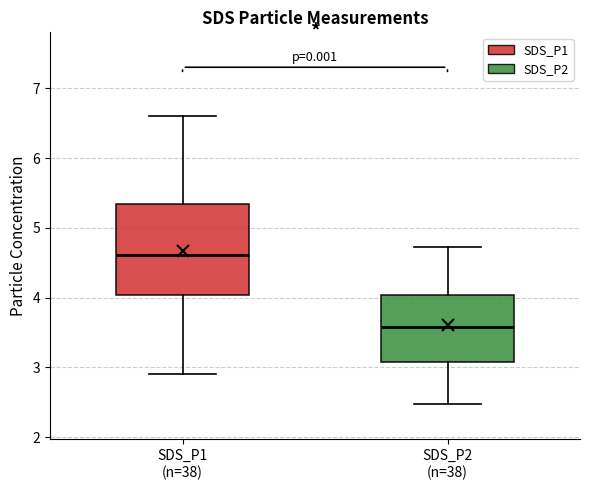

Reading left to right, read every box against the y-axis: the position of its median line, the range the box covers, and the ends of its whiskers. The values are not printed on the chart, so give them approximately, as read against the axis.

SDS_P1 (n=38): median 4.6, box 4.0 to 5.3, whiskers 2.9 to 6.6
SDS_P2 (n=38): median 3.6, box 3.1 to 4.0, whiskers 2.5 to 4.7